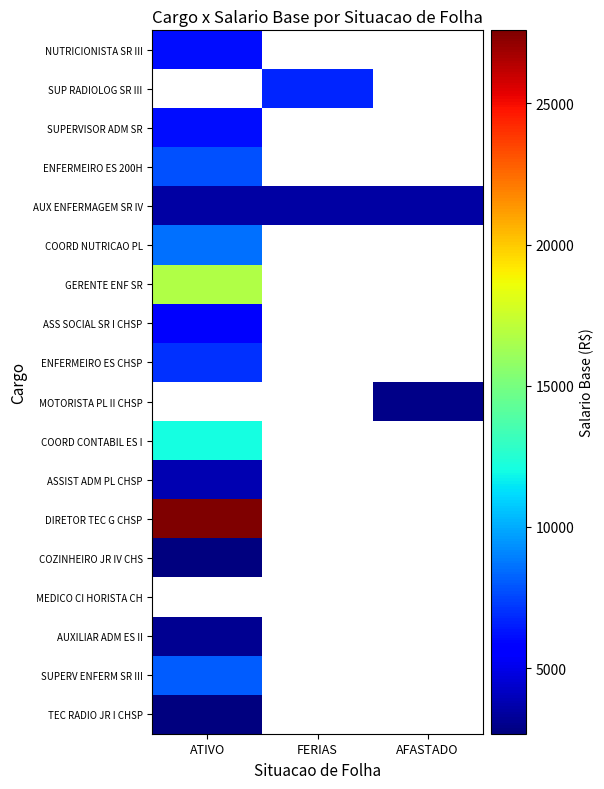

At how many categories does at least one series exceed 11705?

1